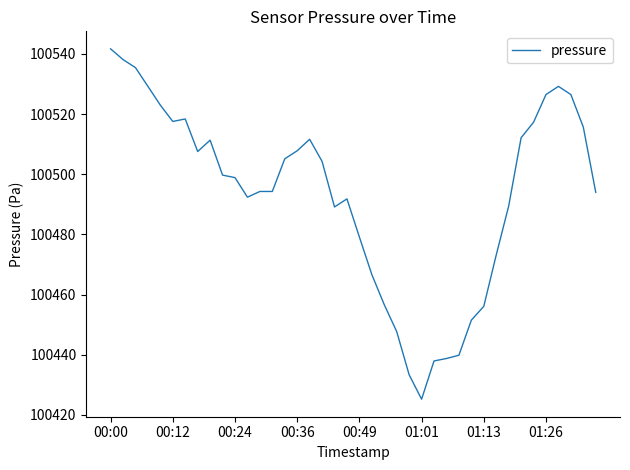

What is the minimum value shown in the chart?

100425.2